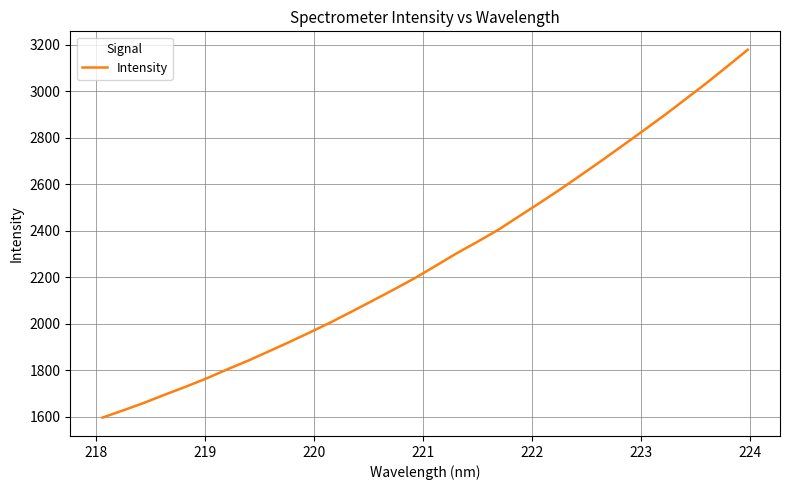

Reading left to right, list all the values displayed in this chart.

1595.5	1626.9	1659.2	1694.6	1728.6	1764.6	1803.6	1841.1	1881.4	1922.2	1964.2	2007.6	2053.7	2100.3	2147.7	2196.2	2249.1	2302.8	2352.4	2403.8	2462.2	2520.1	2579.3	2641.1	2703.9	2768.0	2832.6	2898.0	2966.3	3035.0	3106.6	3179.5